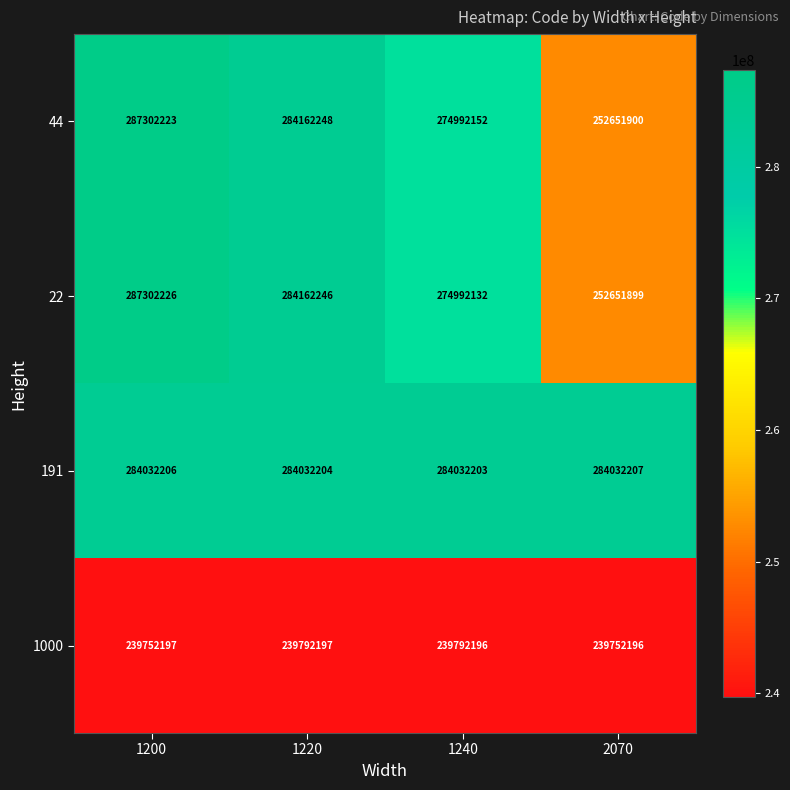

Which series has the widest spread of values?

22